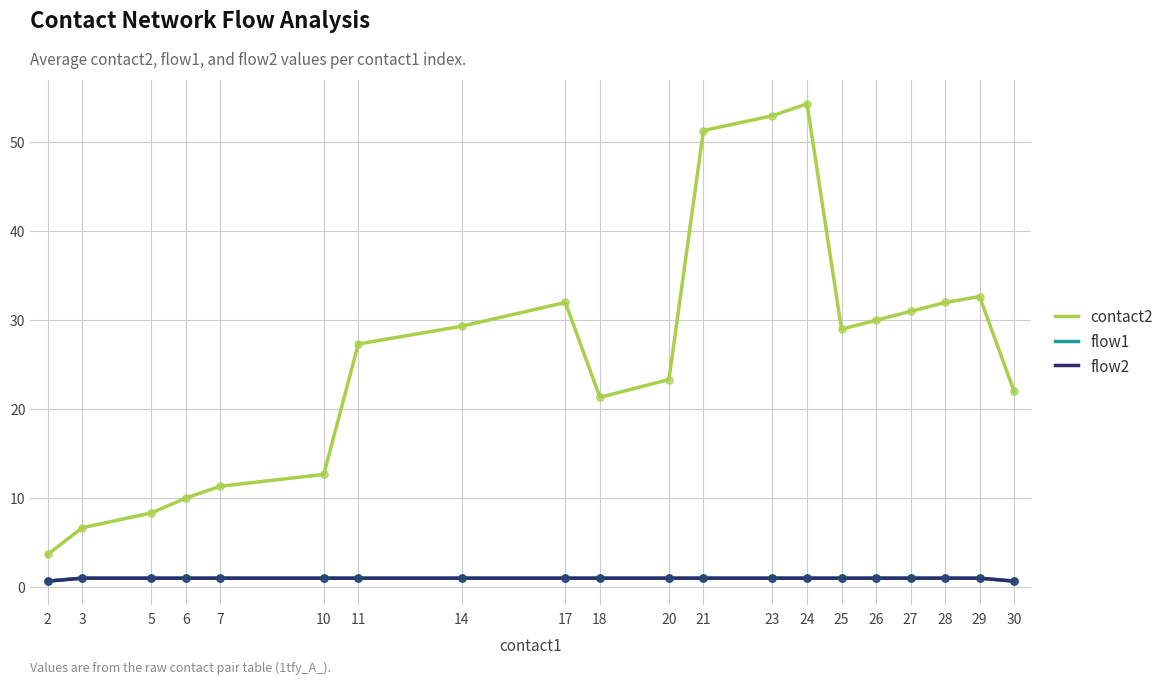

What is the total value across all series at 11?

29.3